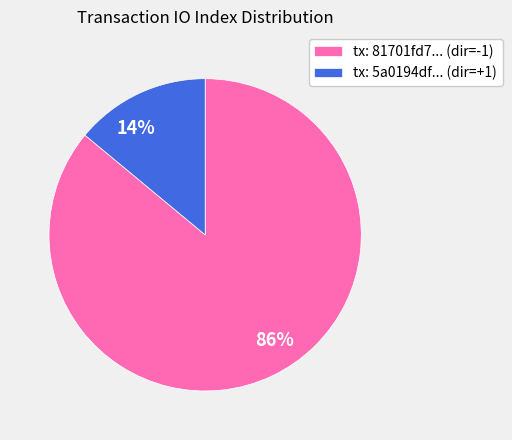

Count the number of slices in the pie.

2